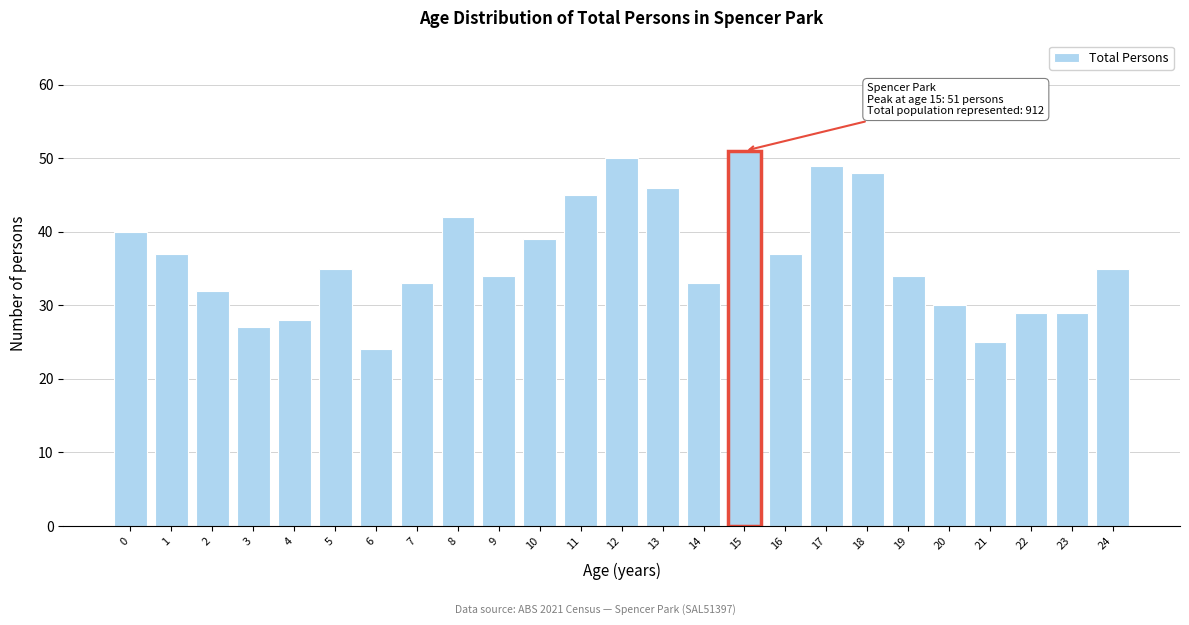

Reading left to right, list all the values displayed in this chart.

40	37	32	27	28	35	24	33	42	34	39	45	50	46	33	51	37	49	48	34	30	25	29	29	35